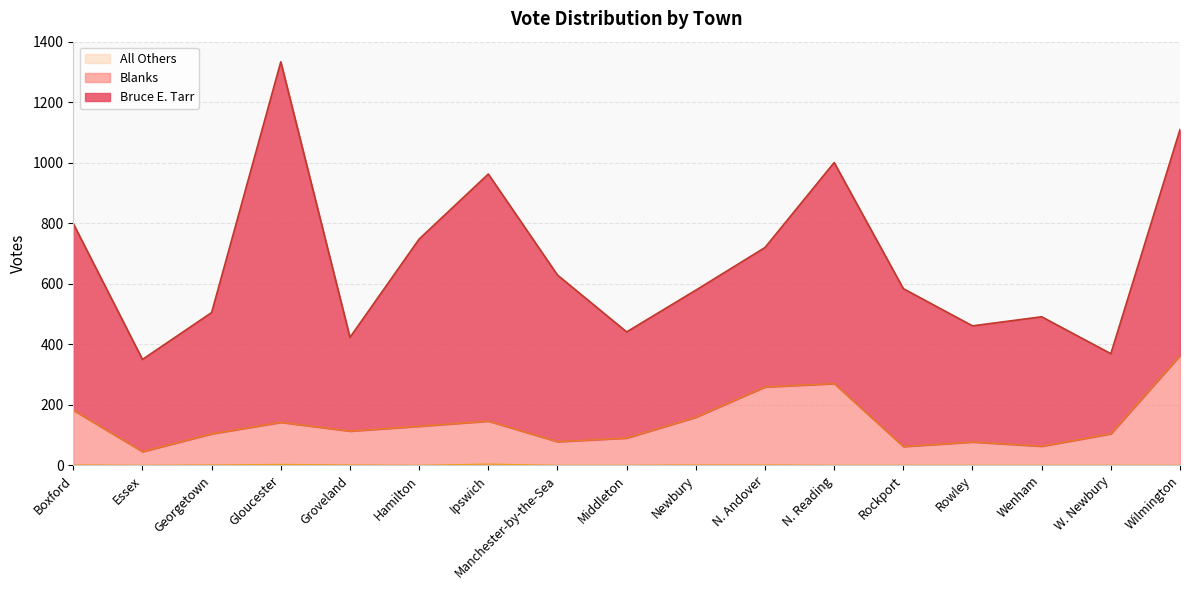

Does the chart display data point markers on the line(s)?

No